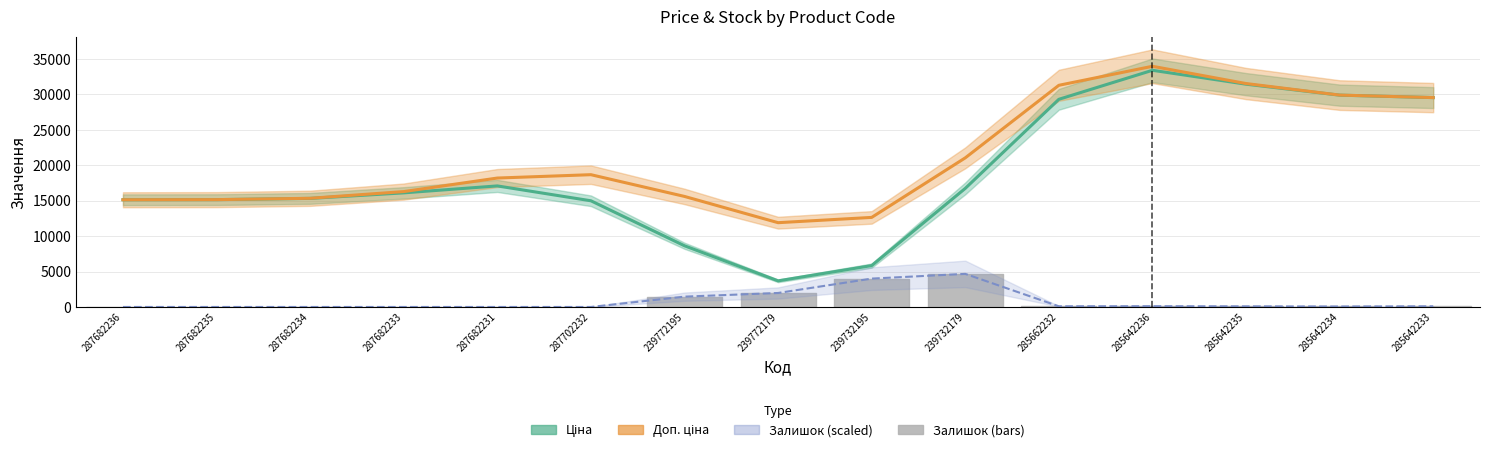

At which category is the sum across all series the highest?

285642236